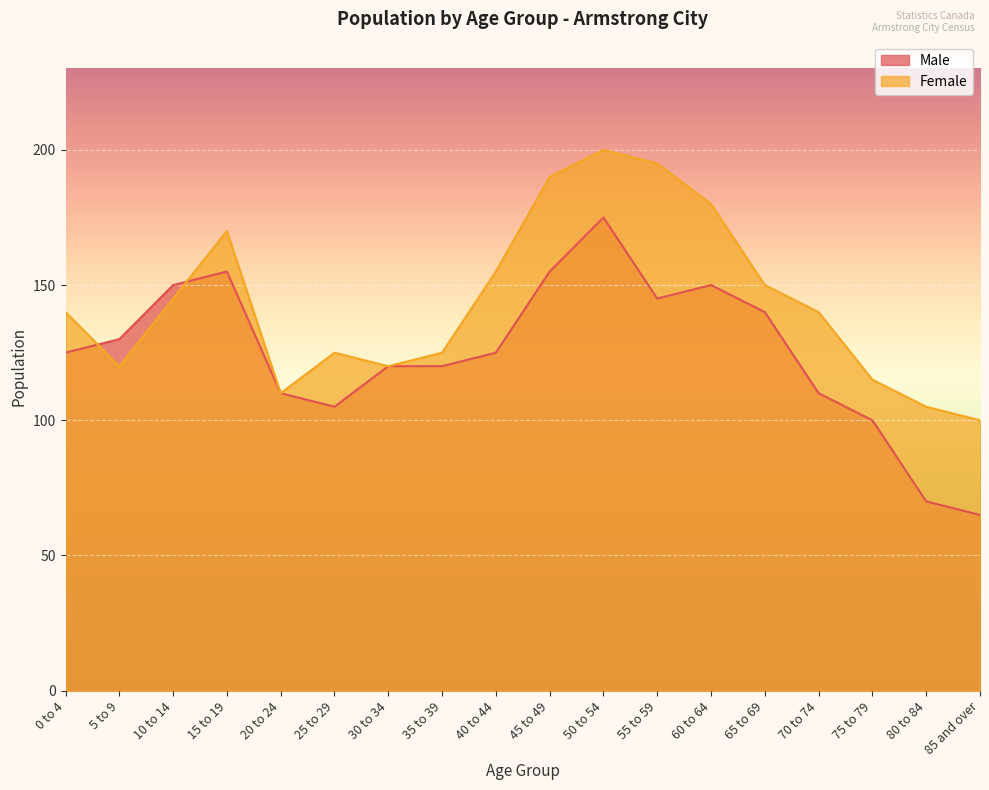

The value of Female at 15 to 19 is 269. True or false?

False